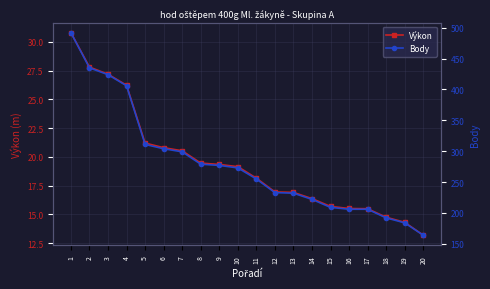

How many data points in Body are above 273?

9